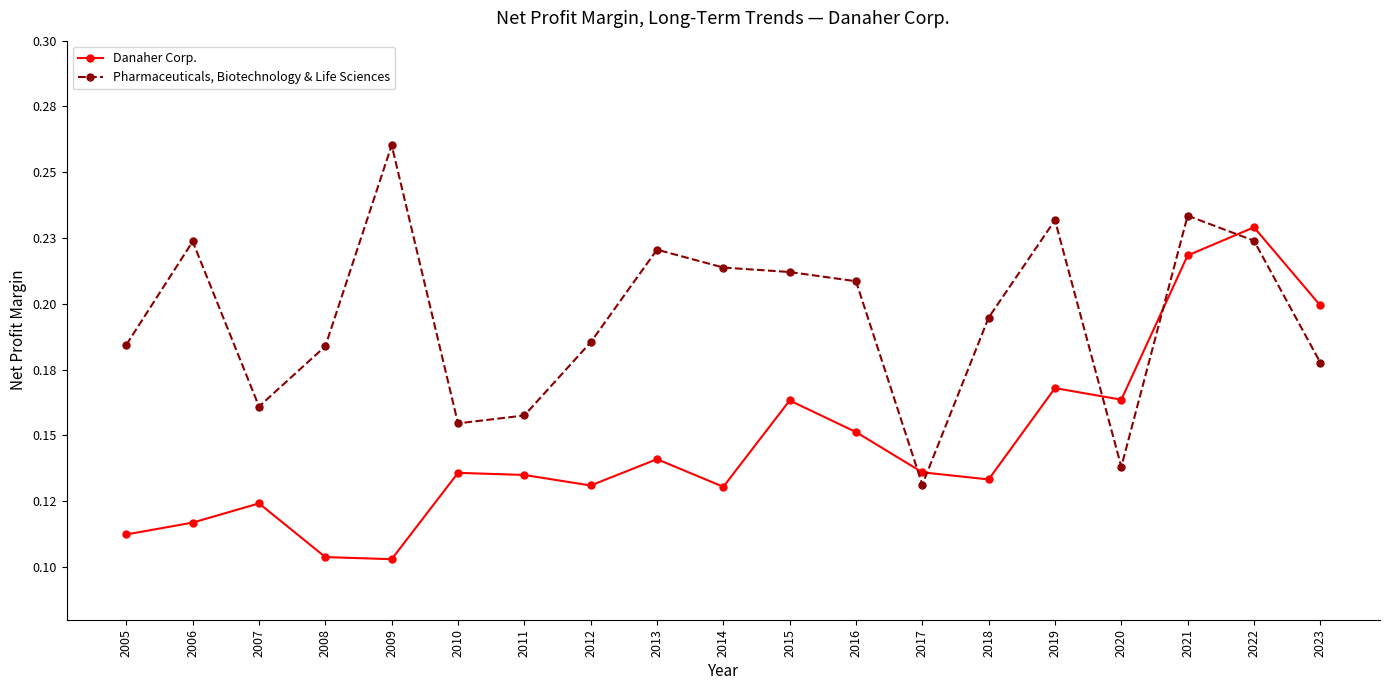

How many interior local valleys does the Danaher Corp. series have?

5